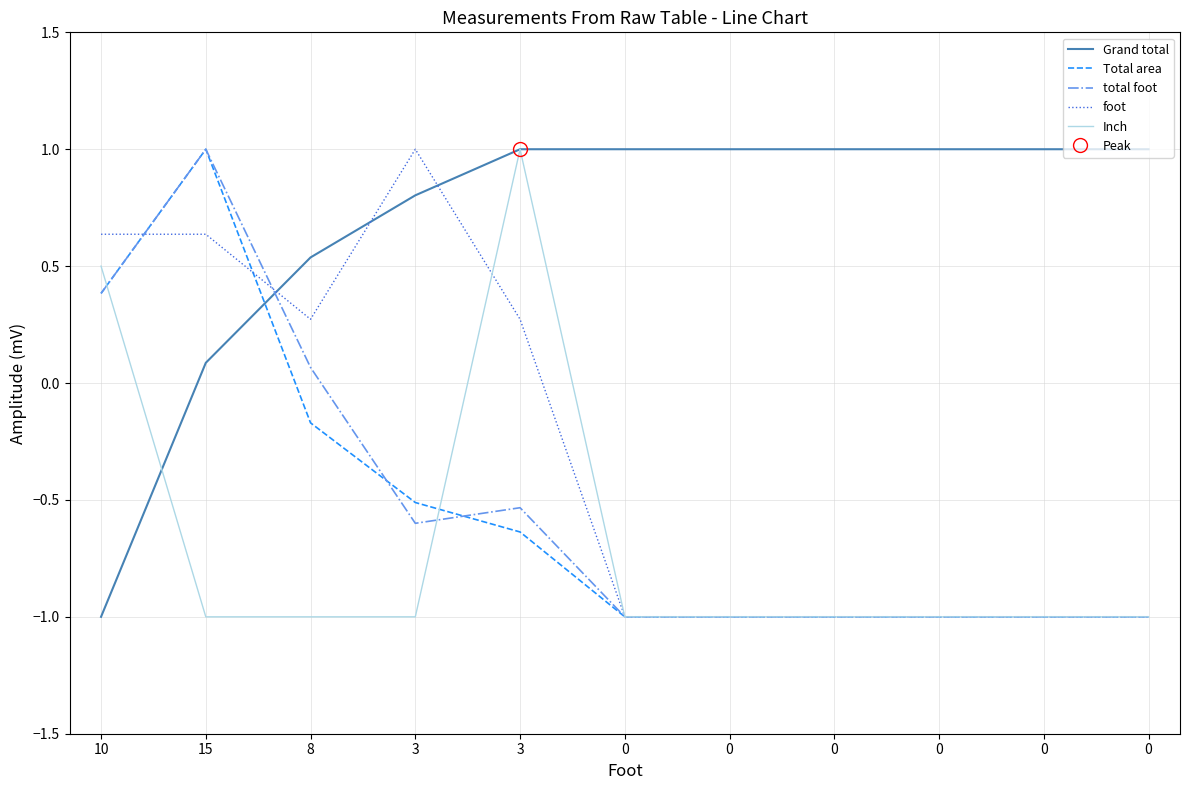

At which category is the sum across all series the highest?

15